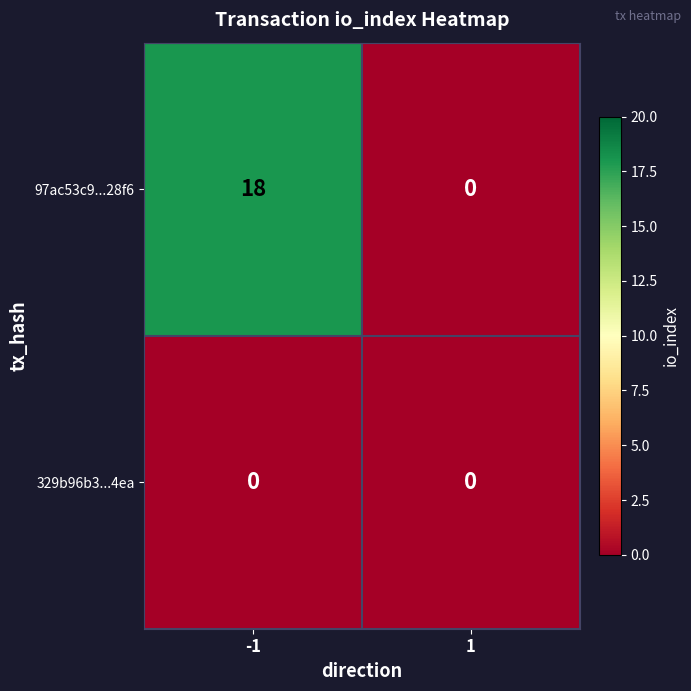

What is the spread (max minus min) of values at -1?

18